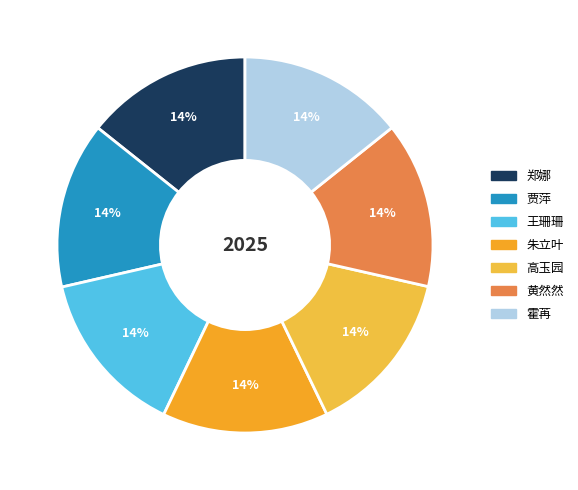

Rank the categories by value from highest to lowest.

郑娜, 贾萍, 王珊珊, 朱立叶, 高玉园, 黄然然, 霍苒